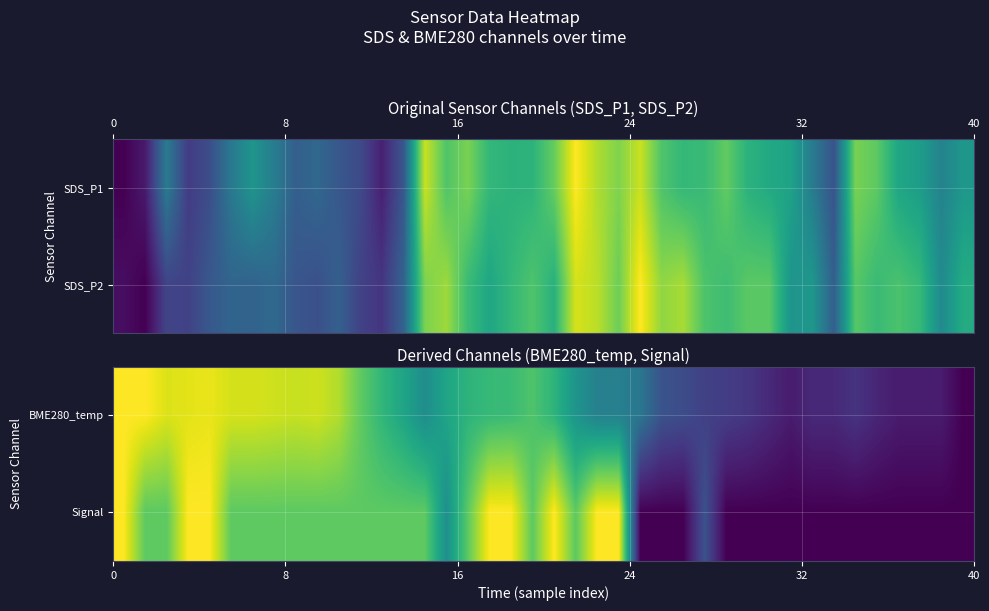

Count the number of categories in the chart.

40